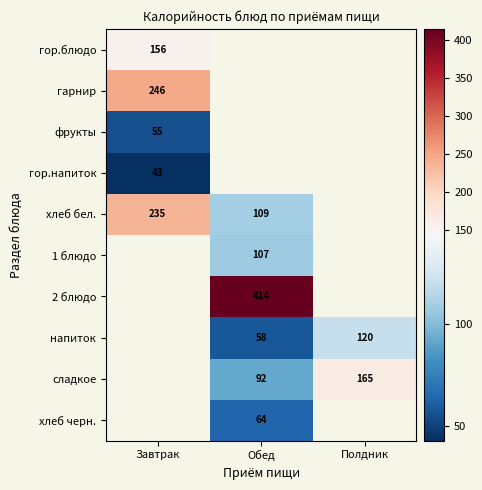

At how many categories does at least one series exceed 233?

2